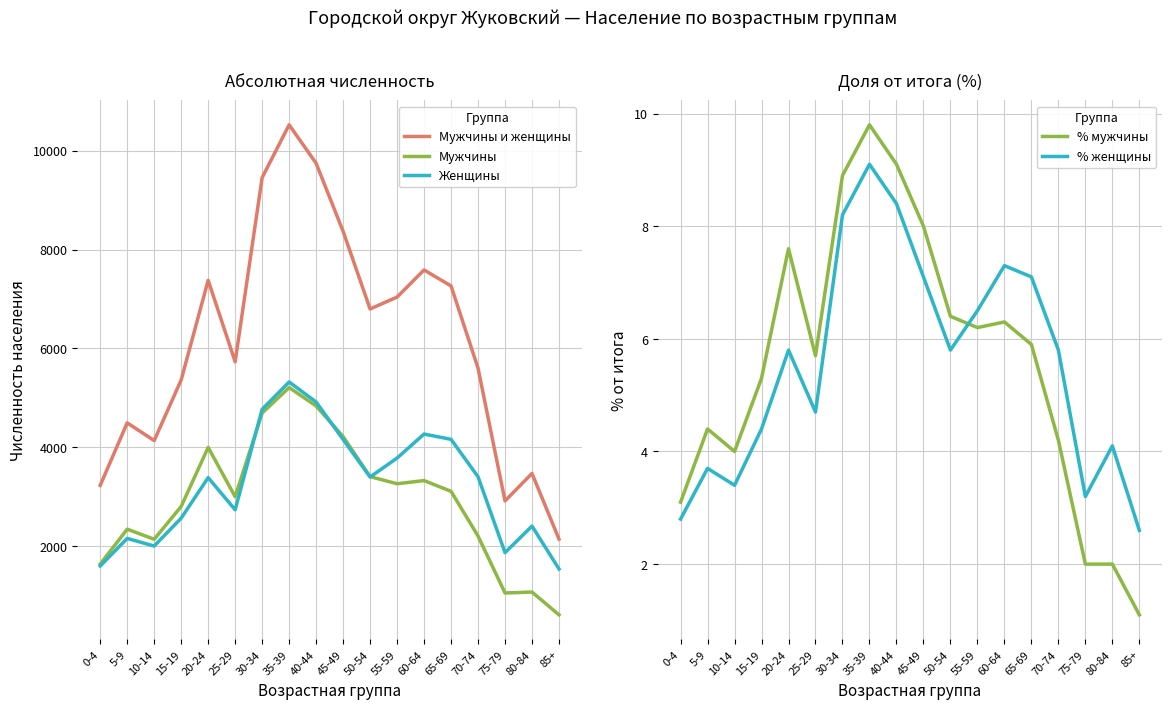

What is the label of the 12th point from the right?

30-34